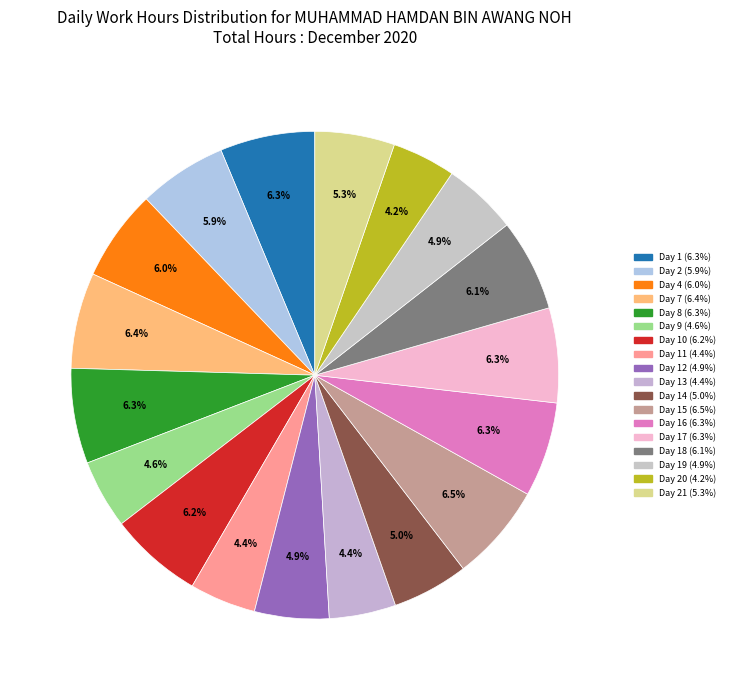

How many segments does this pie chart have?

18